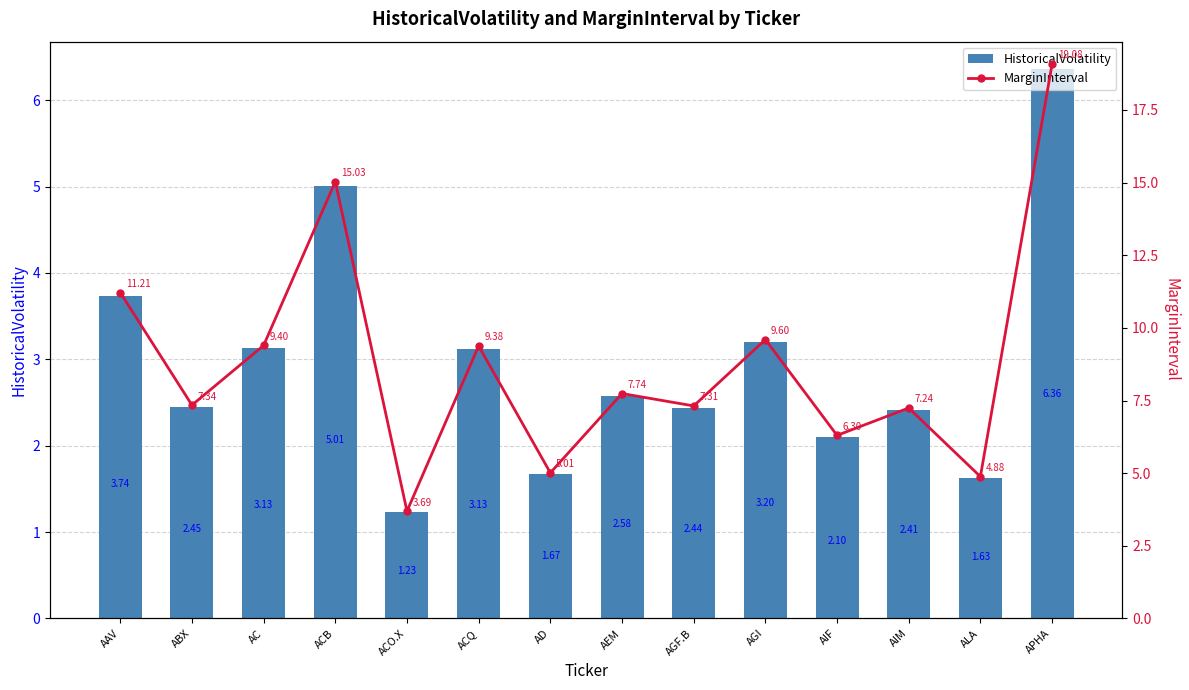

What are all the series names shown in the legend?

HistoricalVolatility, MarginInterval